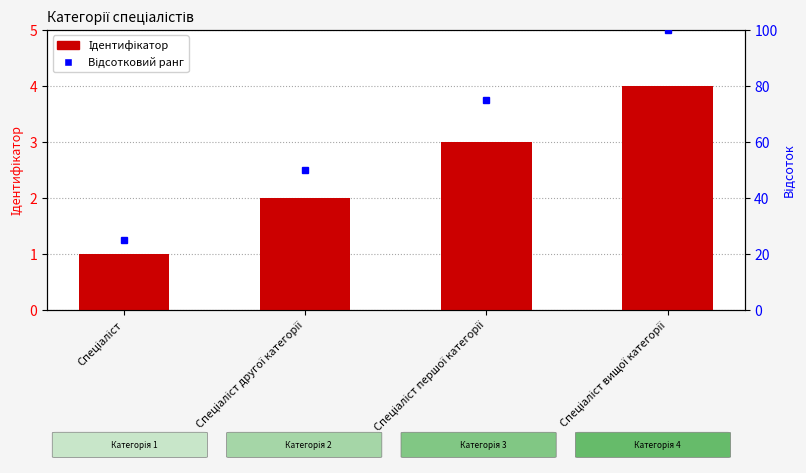

Reading right to left, transcribe all the data shown in this chart.

Ідентифікатор: 4	3	2	1
Відсотковий ранг: 100	75	50	25